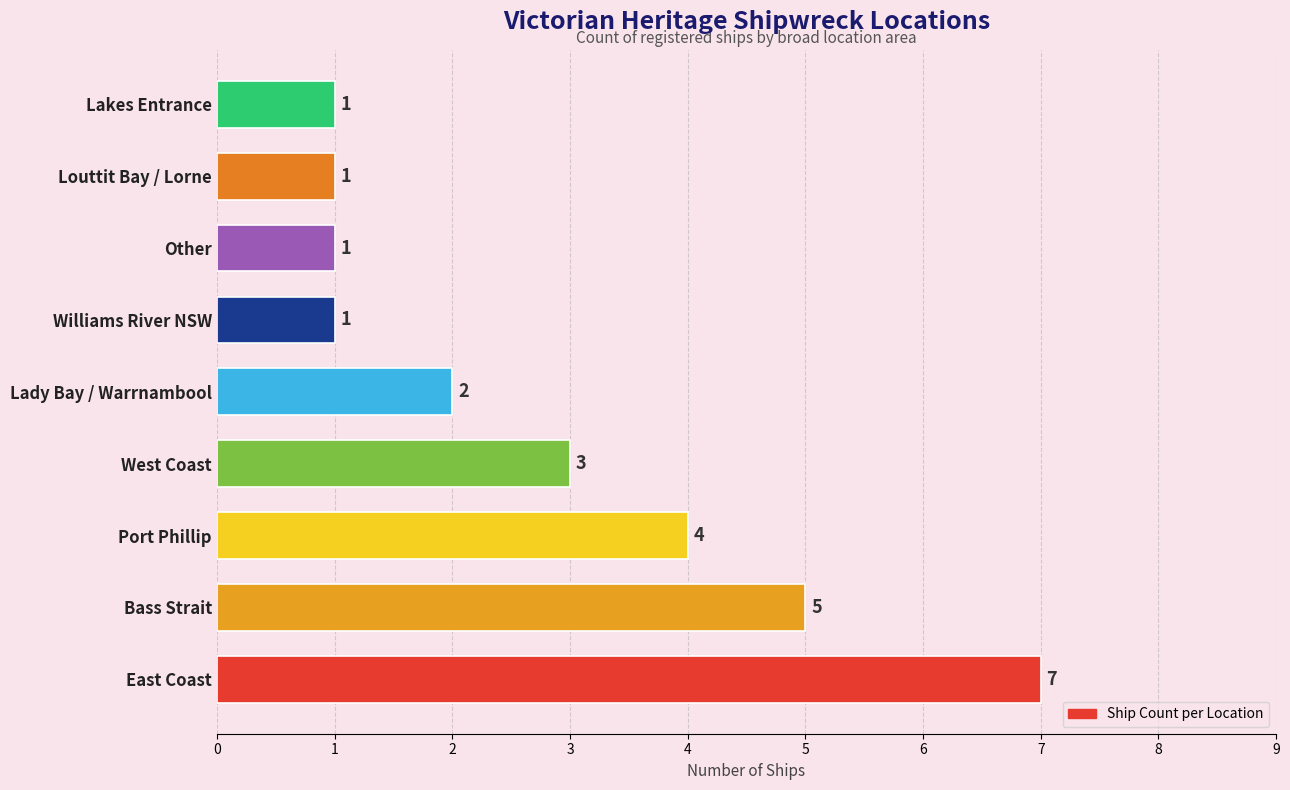

Reading bottom to top, list all the values displayed in this chart.

7	5	4	3	2	1	1	1	1